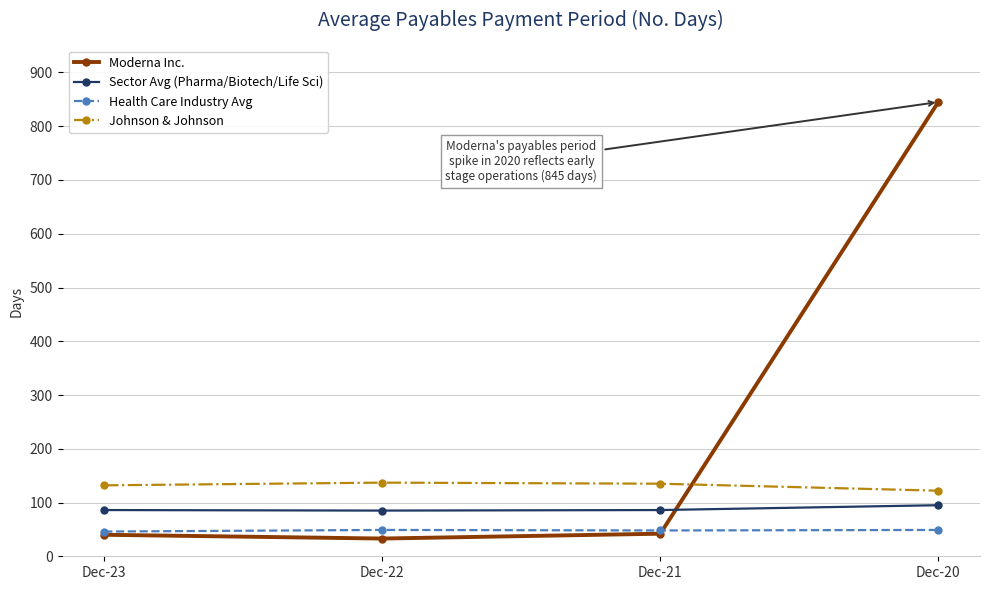

The Sector Avg (Pharma/Biotech/Life Sci) series shows 24 at Dec-21. True or false?

False